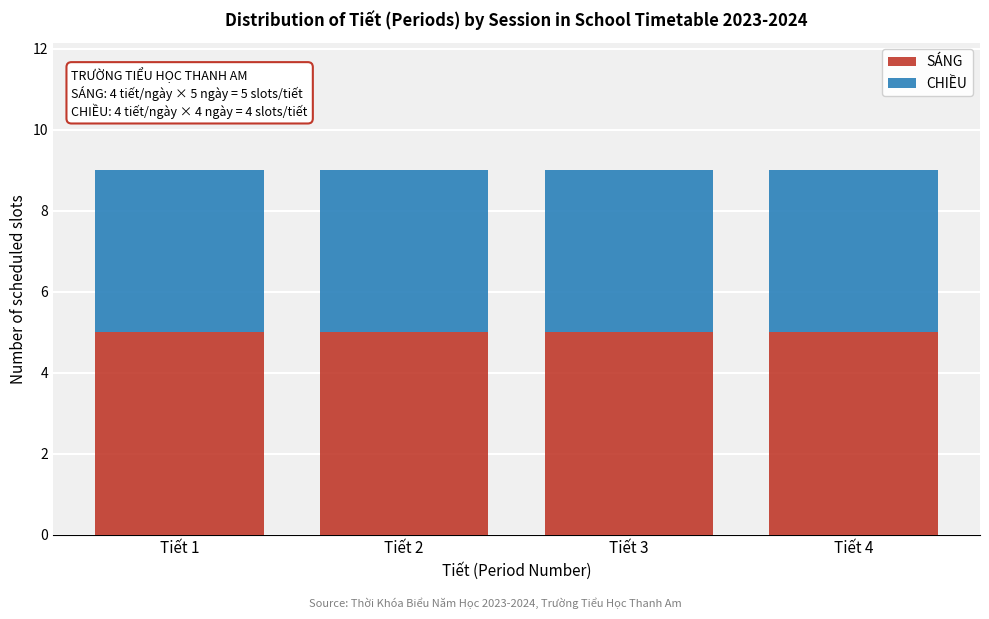

What is the total value across all series at Tiết 2?

9